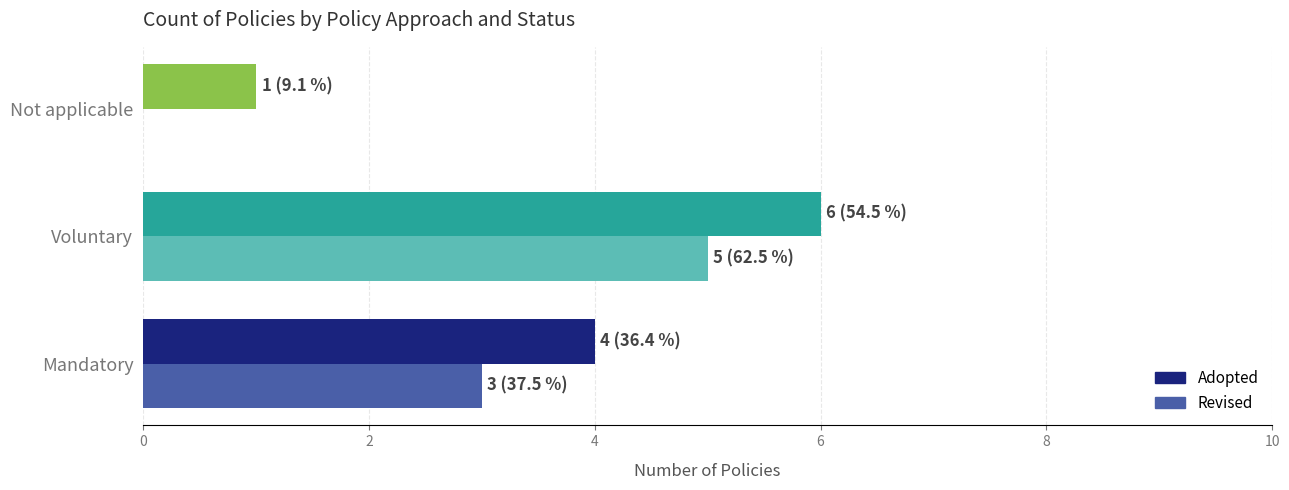

The Adopted series shows 6 at Mandatory. True or false?

False